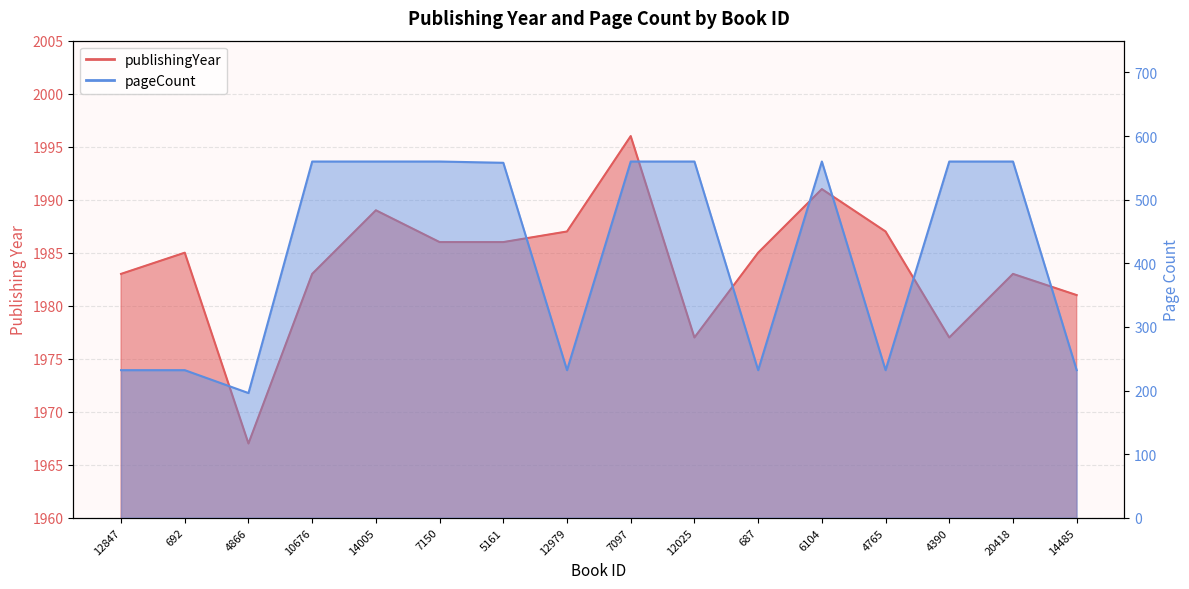

Which series has the largest total across all categories?

publishingYear